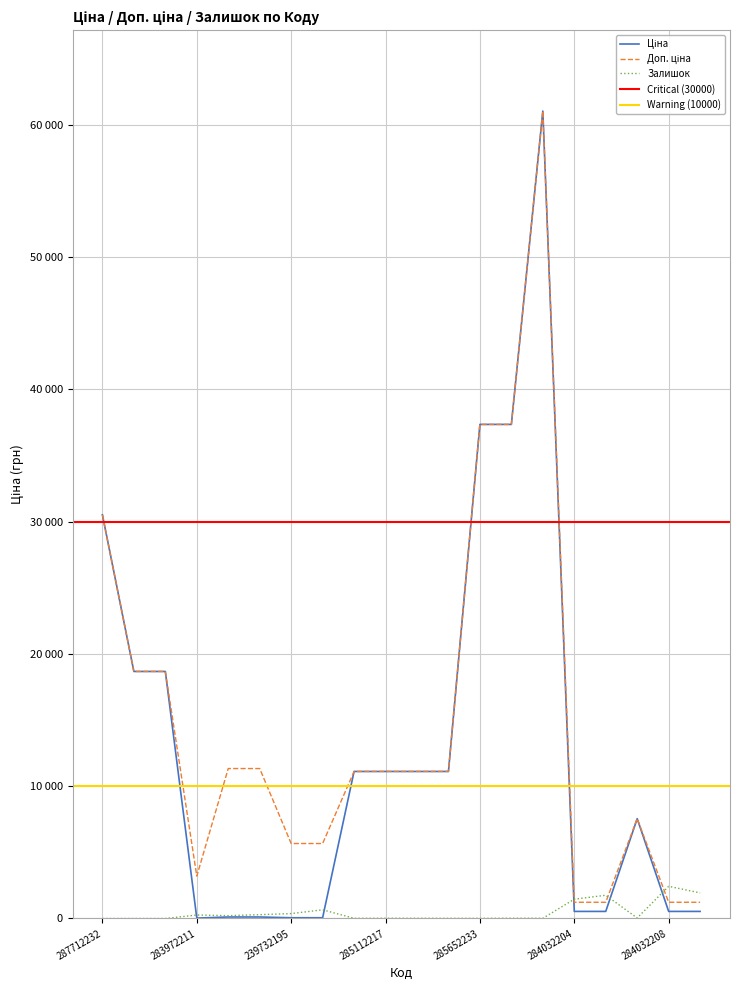

What is the total value across all series at 283972211?

3501.1